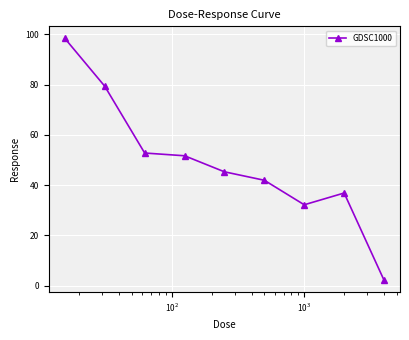

What is the value of the 2nd point from the left?

79.3